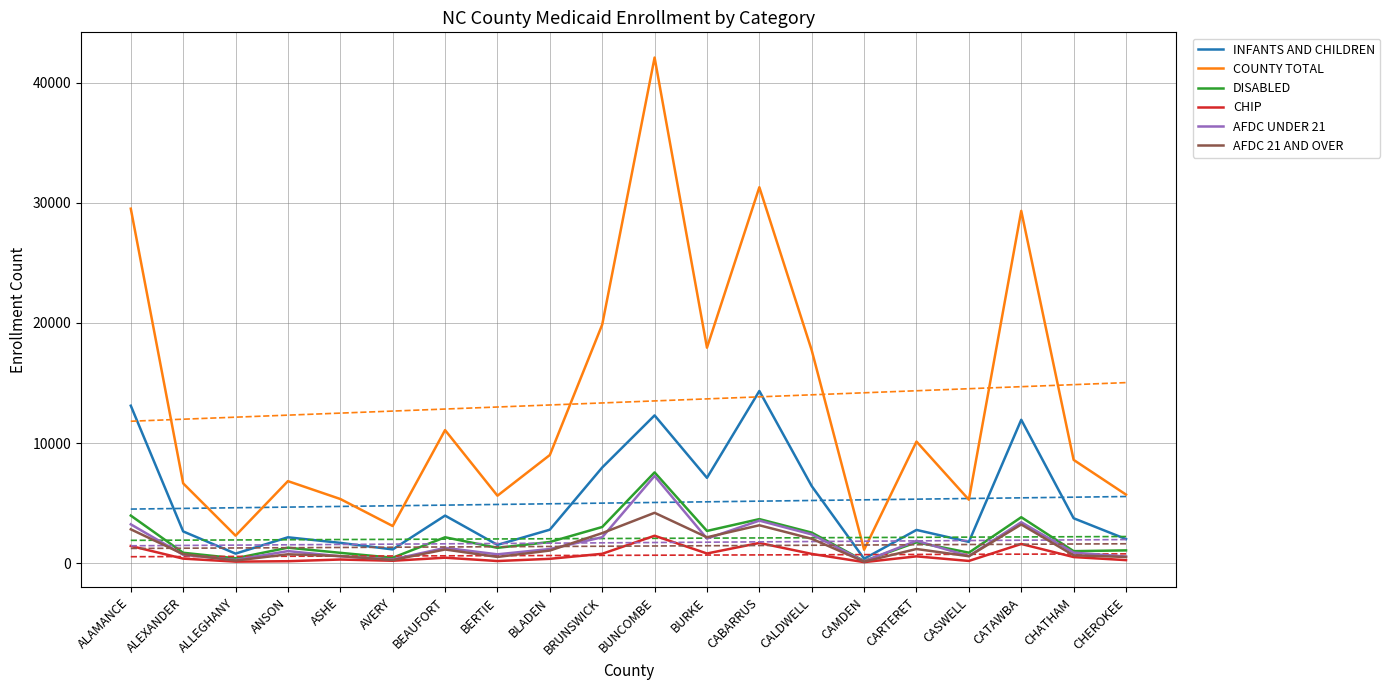

In AFDC 21 AND OVER, how many points are higher than both neighbors (excluding endpoints)?

6